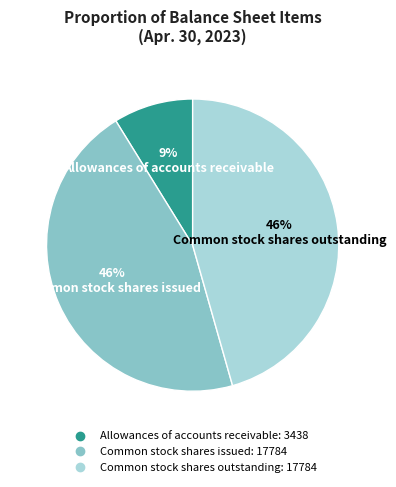

Is the sum of Common stock shares issued and Common stock shares outstanding greater than half?

Yes